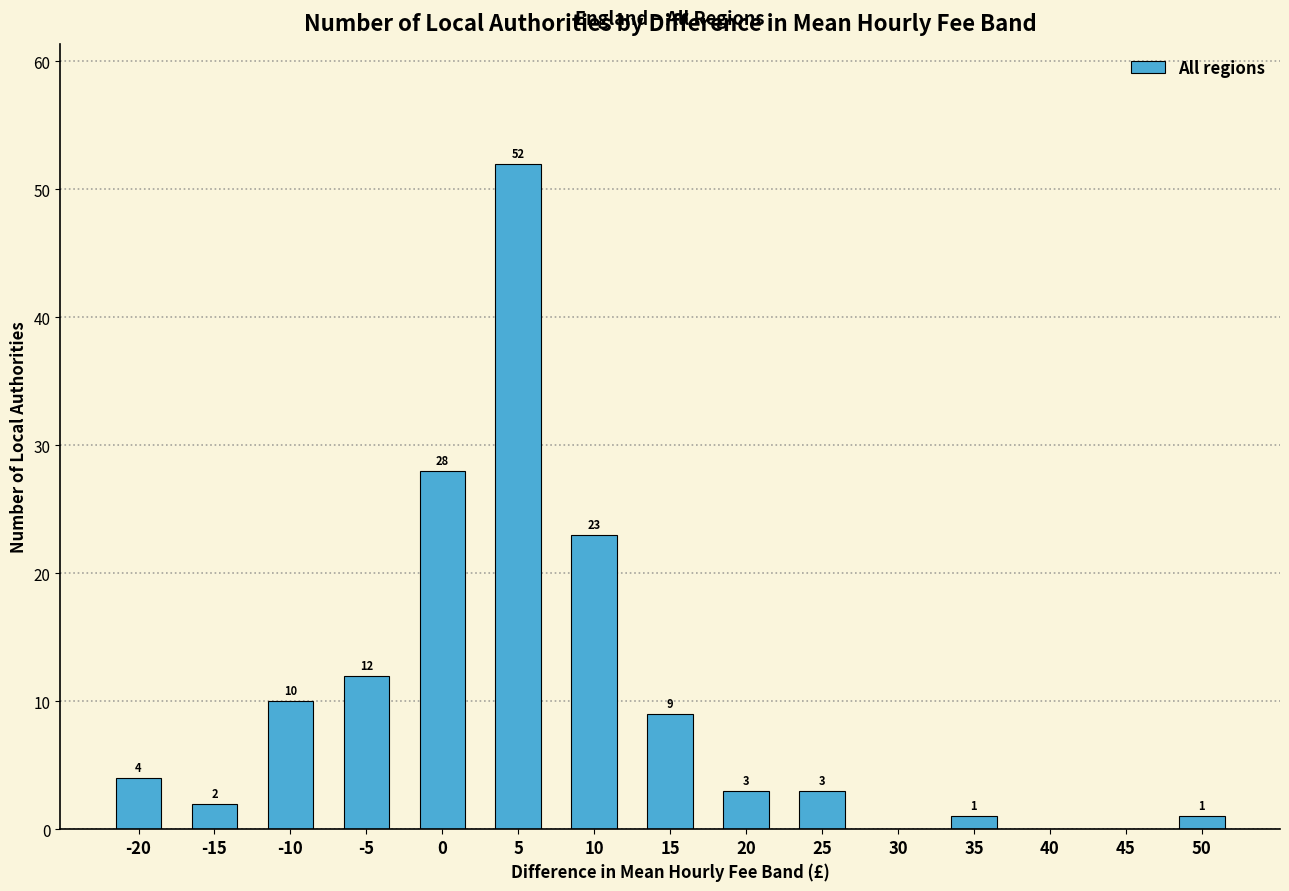

Reading left to right, list all the values displayed in this chart.

-20=4	-15=2	-10=10	-5=12	0=28	5=52	10=23	15=9	20=3	25=3	30=0	35=1	40=0	45=0	50=1